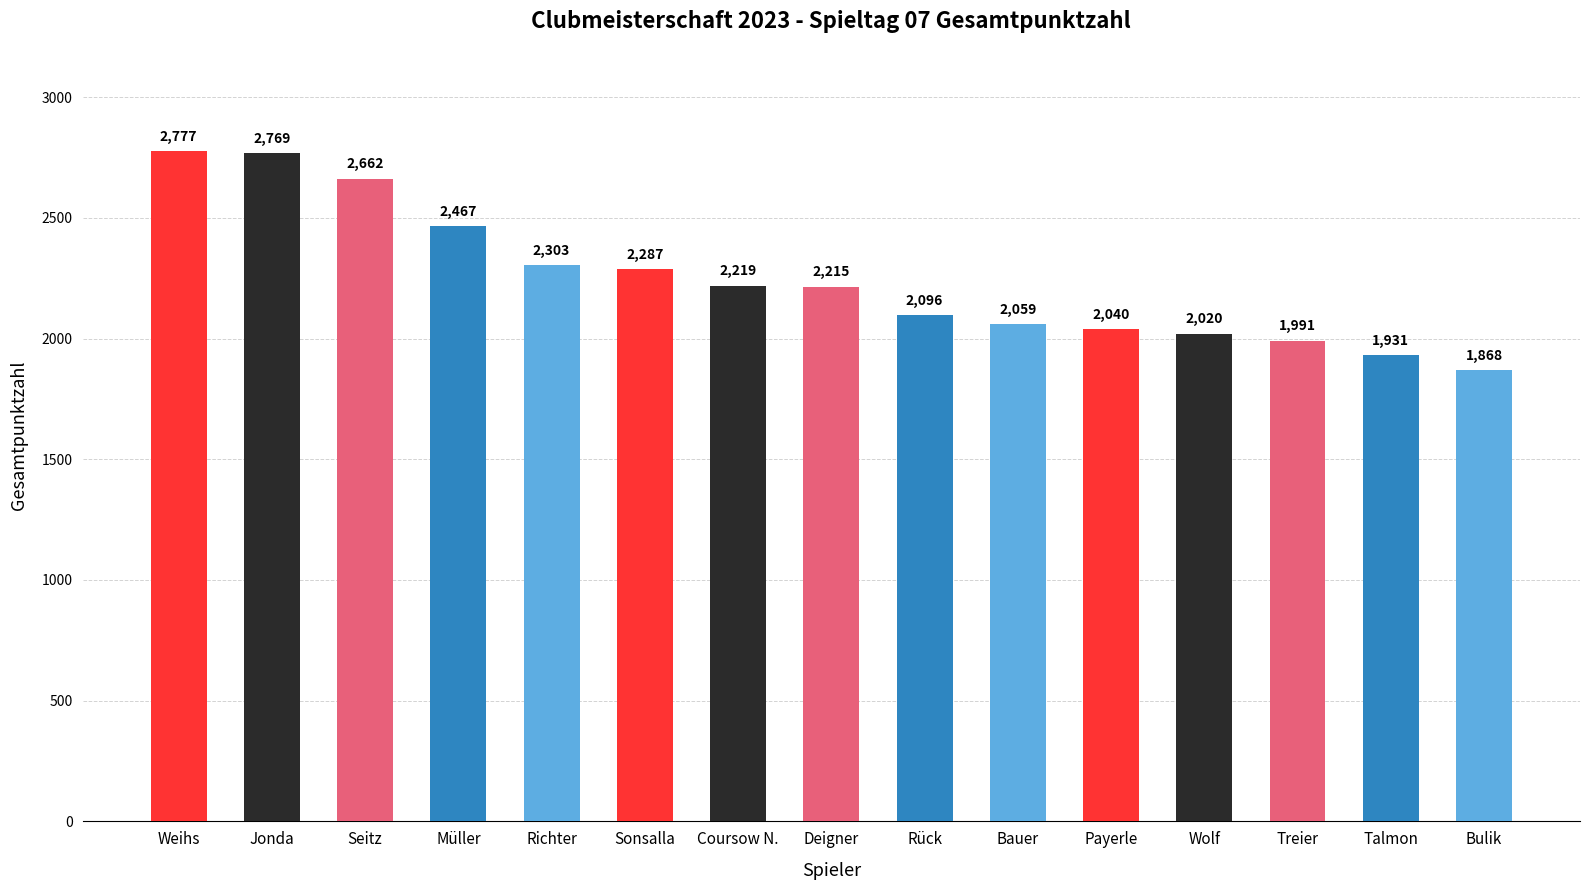

Does the chart contain any negative values?

No